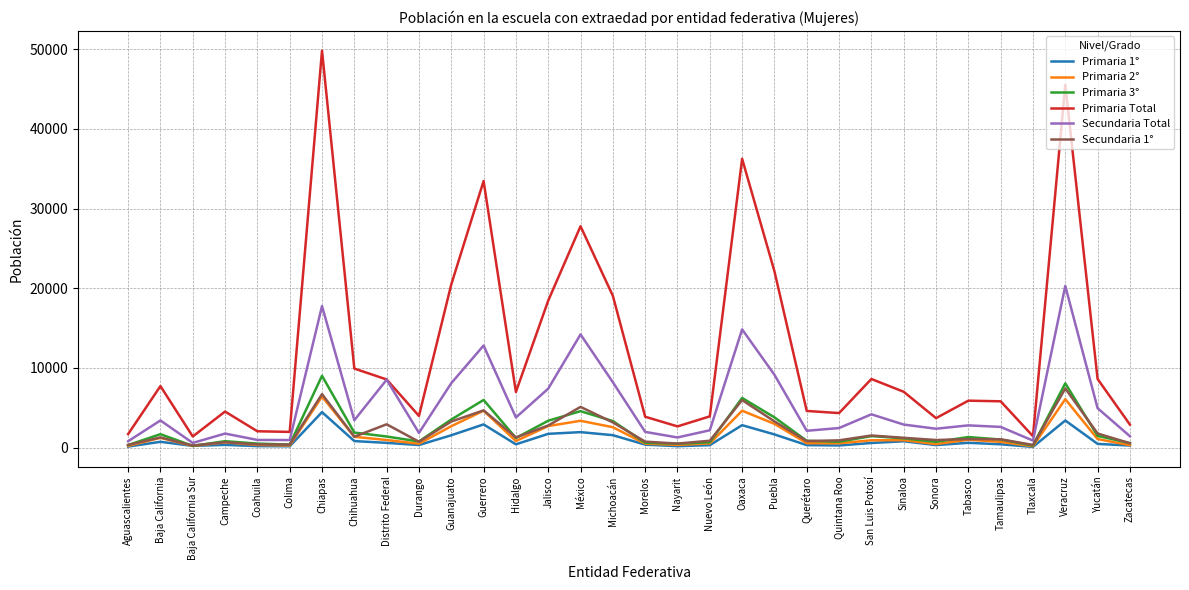

Where does the Primaria Total series first go above 6974?

Baja California